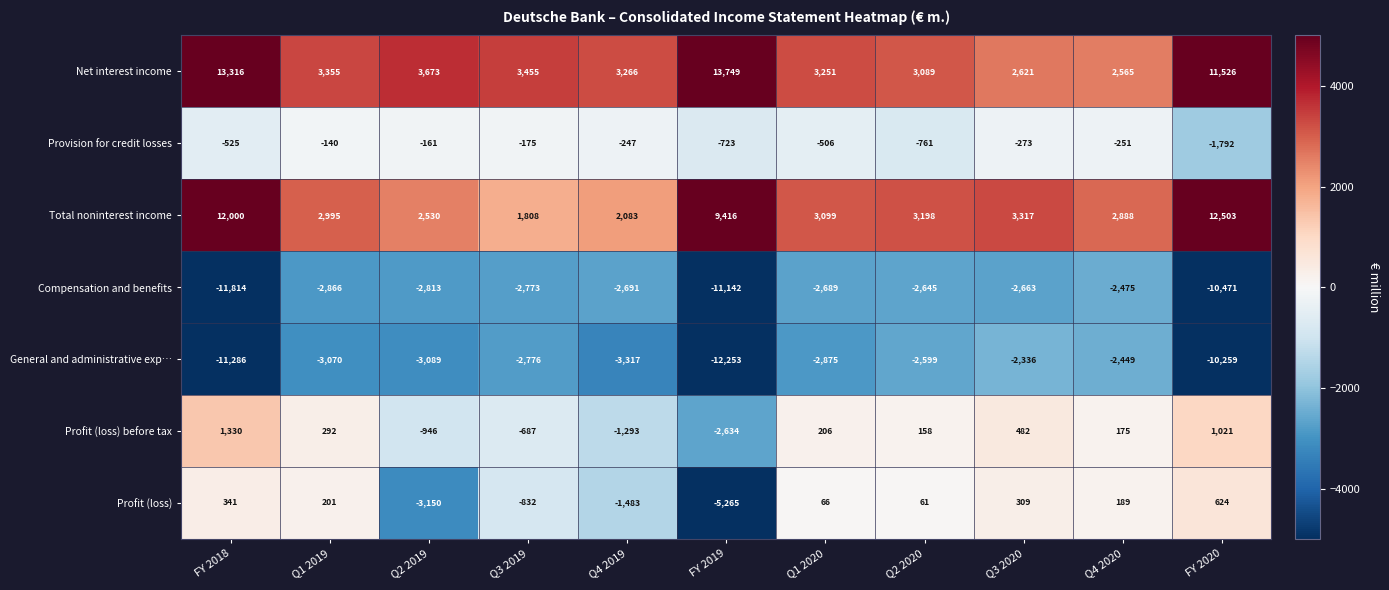

What is the spread (max minus min) of values at Q2 2020?

5843